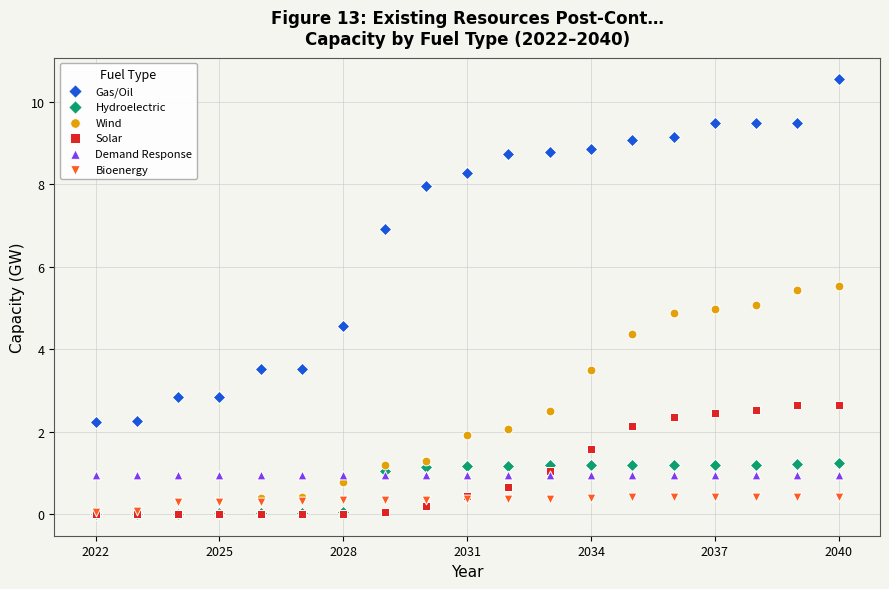

What are all the series names shown in the legend?

Gas/Oil, Hydroelectric, Wind, Solar, Demand Response, Bioenergy